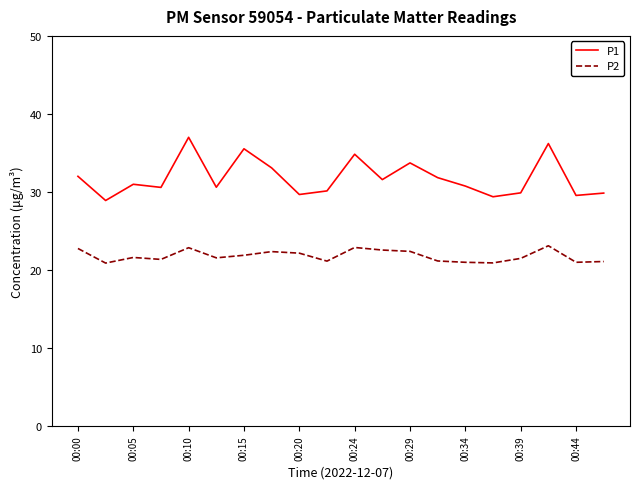

In P2, how many points are lower than both neighbors (excluding endpoints)?

6